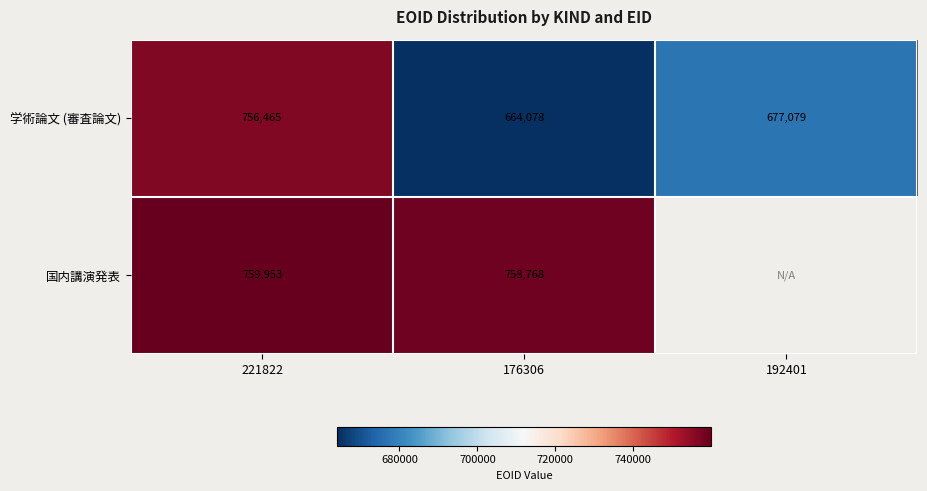

What is the difference between the highest and lowest values at 221822?

3488